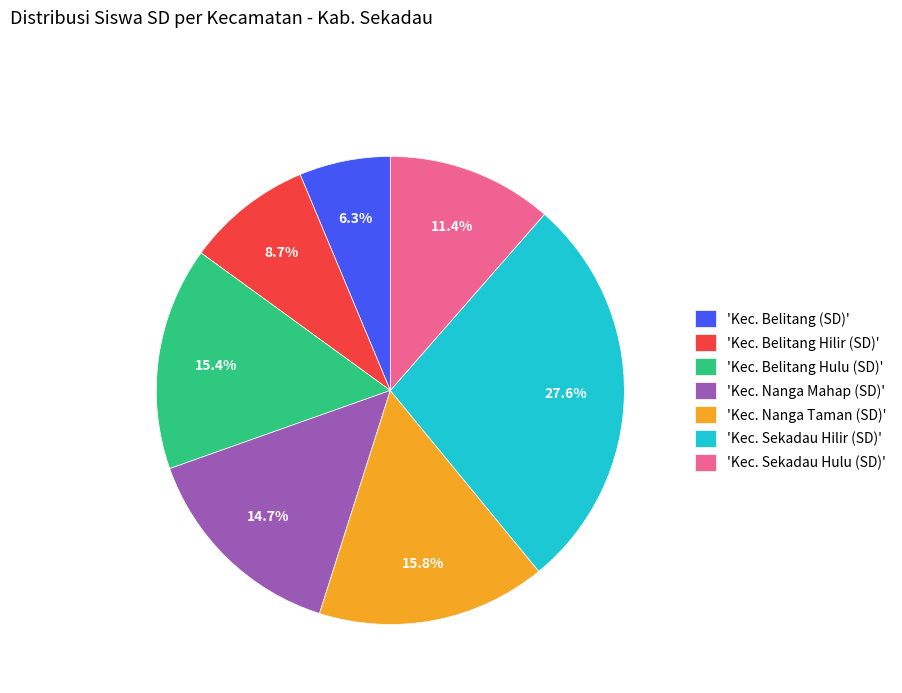

How much of the chart is everything except 'Kec. Belitang Hilir (SD)'?

91.3%